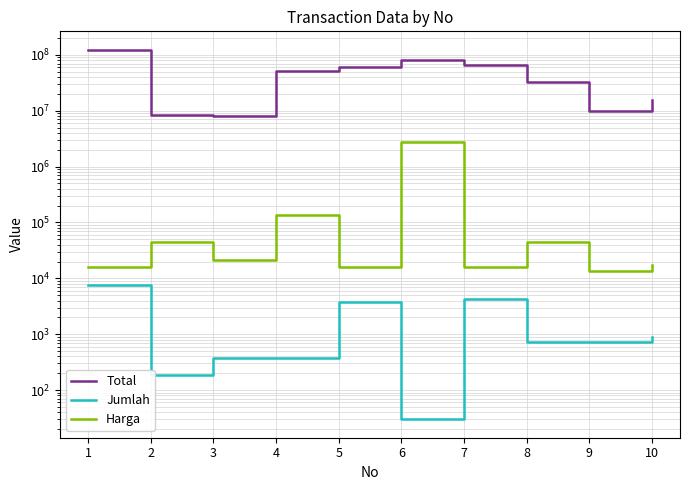

True or false: Jumlah and Total intersect in this chart.

False